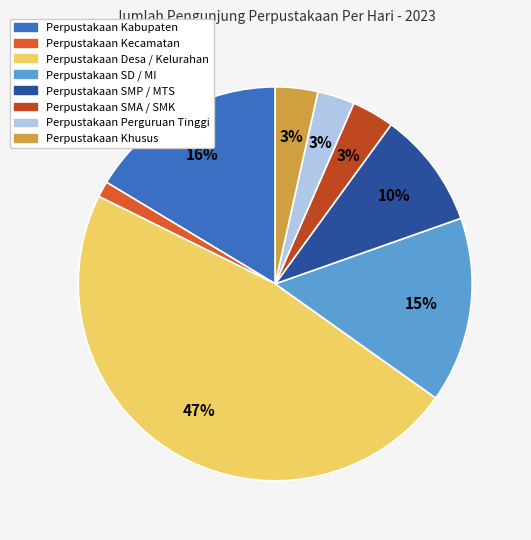

How many slices are in this pie chart?

8